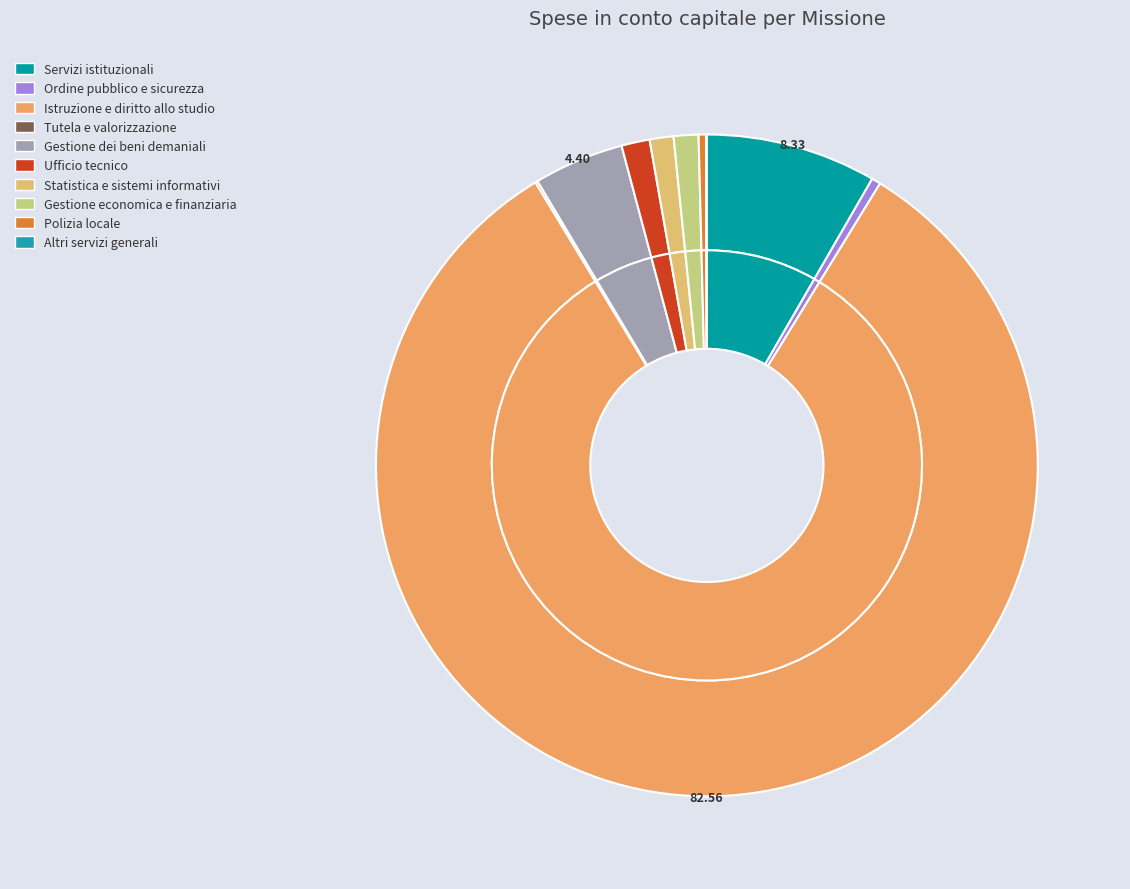

True or false: Statistica e sistemi informativi accounts for 1% of the total.

True